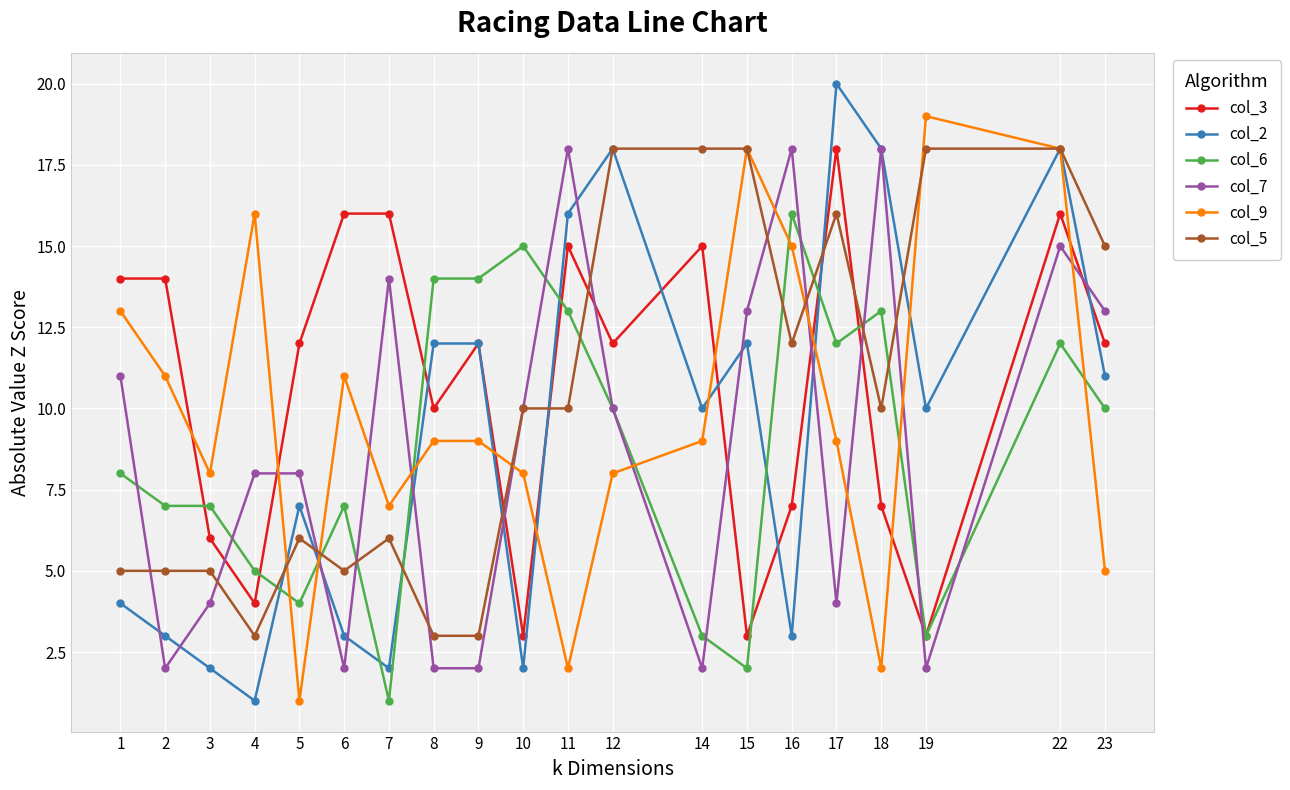

True or false: col_6 has more than 0 points higher than both neighbors.

True